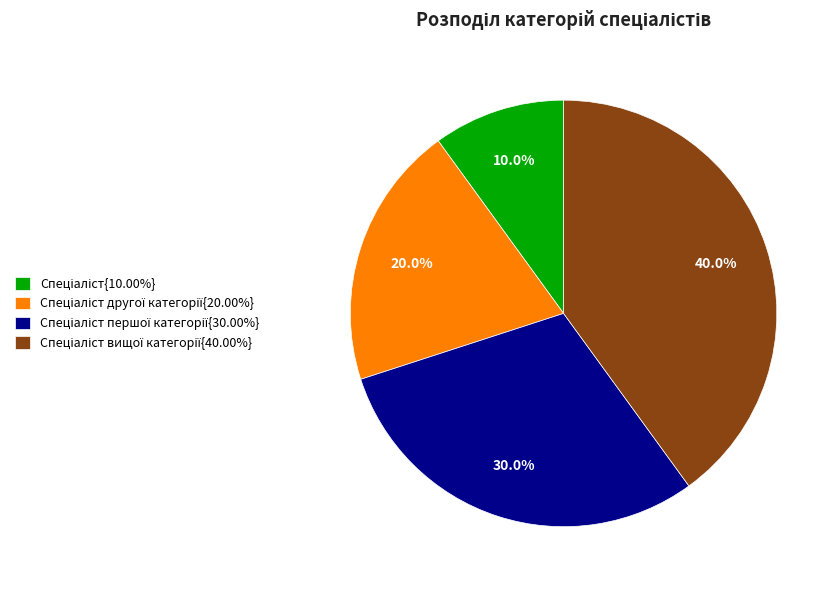

Is there a majority slice in this chart?

No